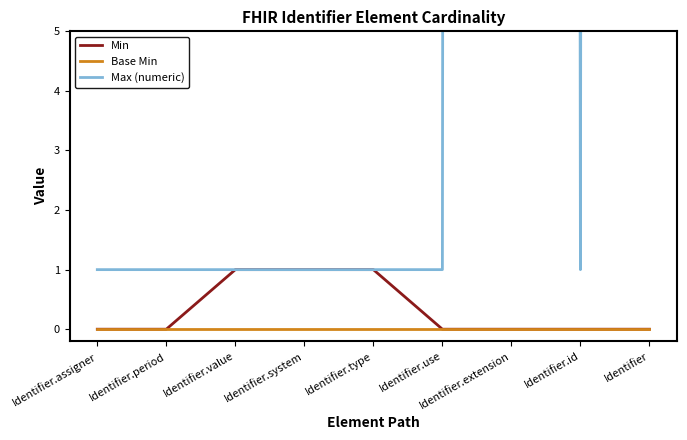

The value of Base Min at Identifier is 0. True or false?

True